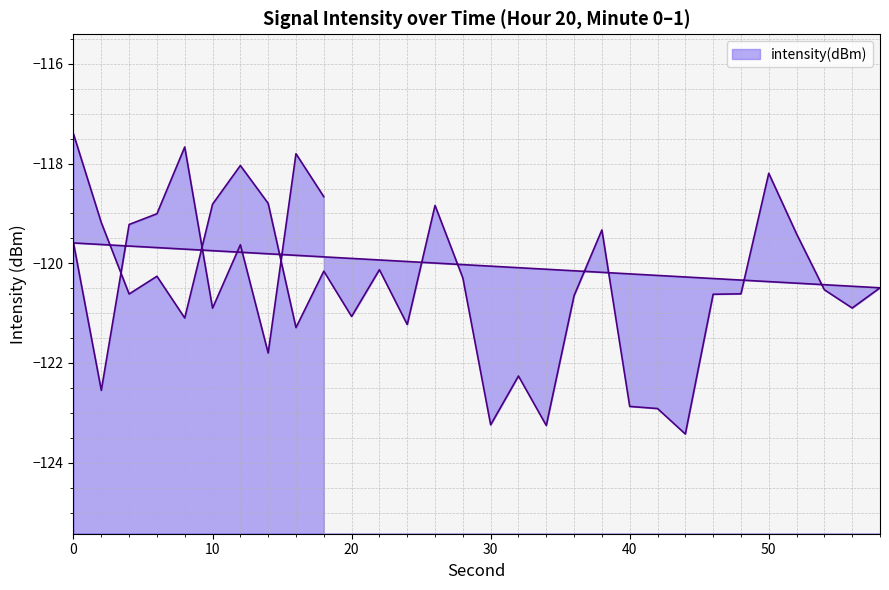

Where is the first local minimum?

4